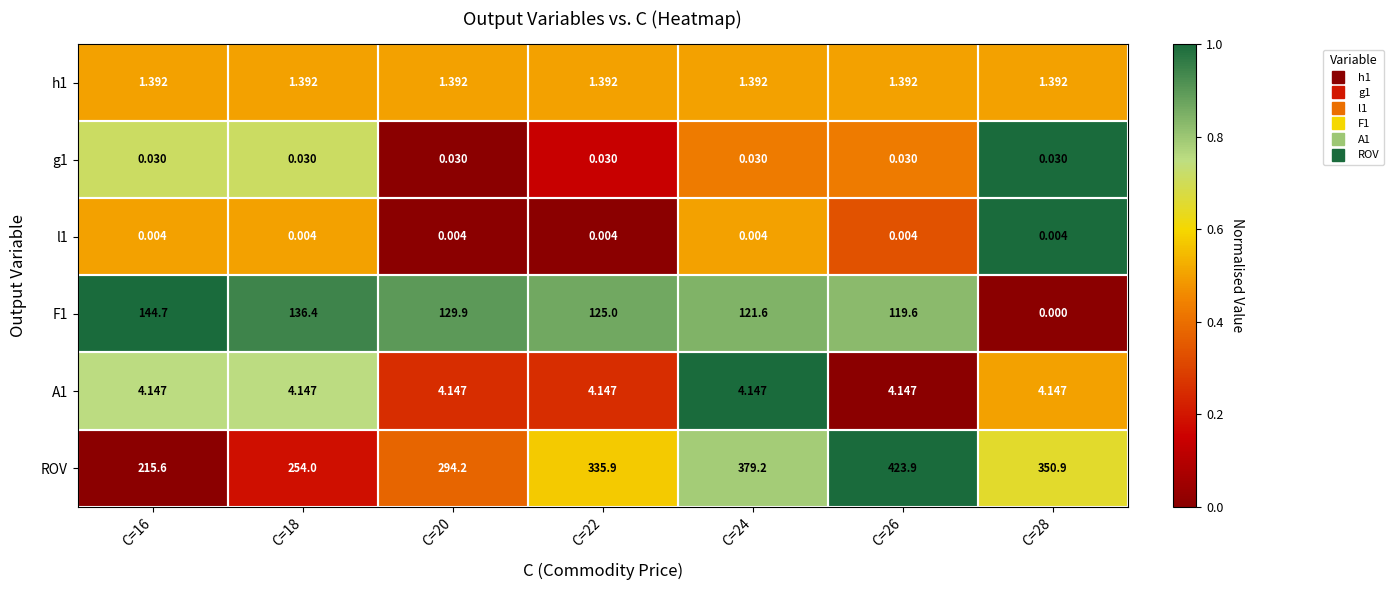

Which series changed the most between C=18 and C=22?

ROV